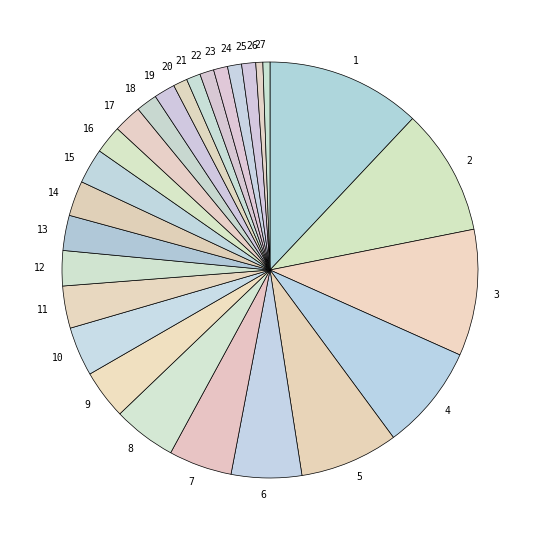

How many segments does this pie chart have?

27